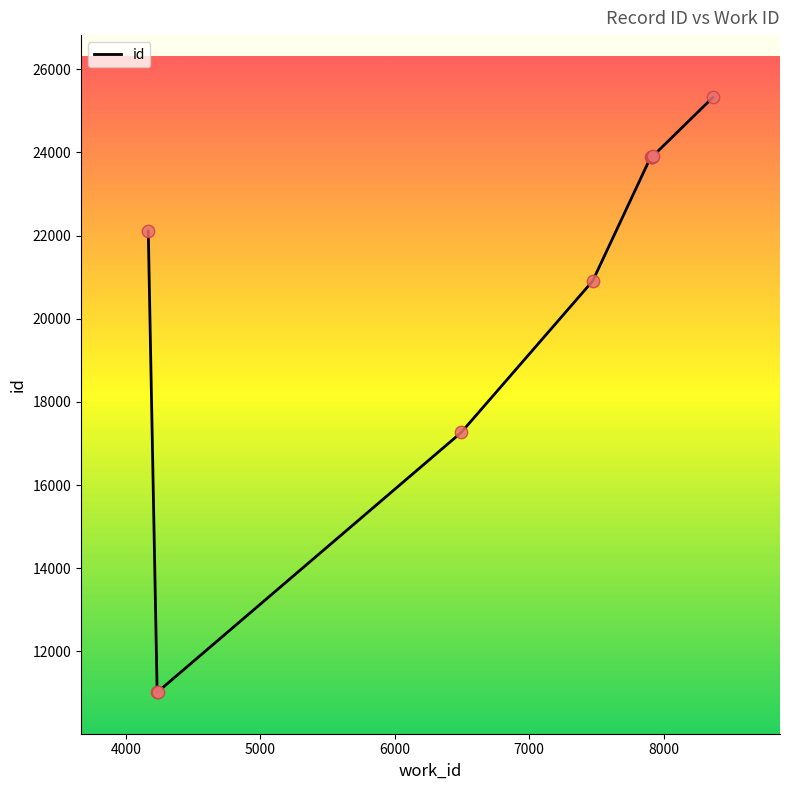

What is the difference between the maximum and minimum values?

14303